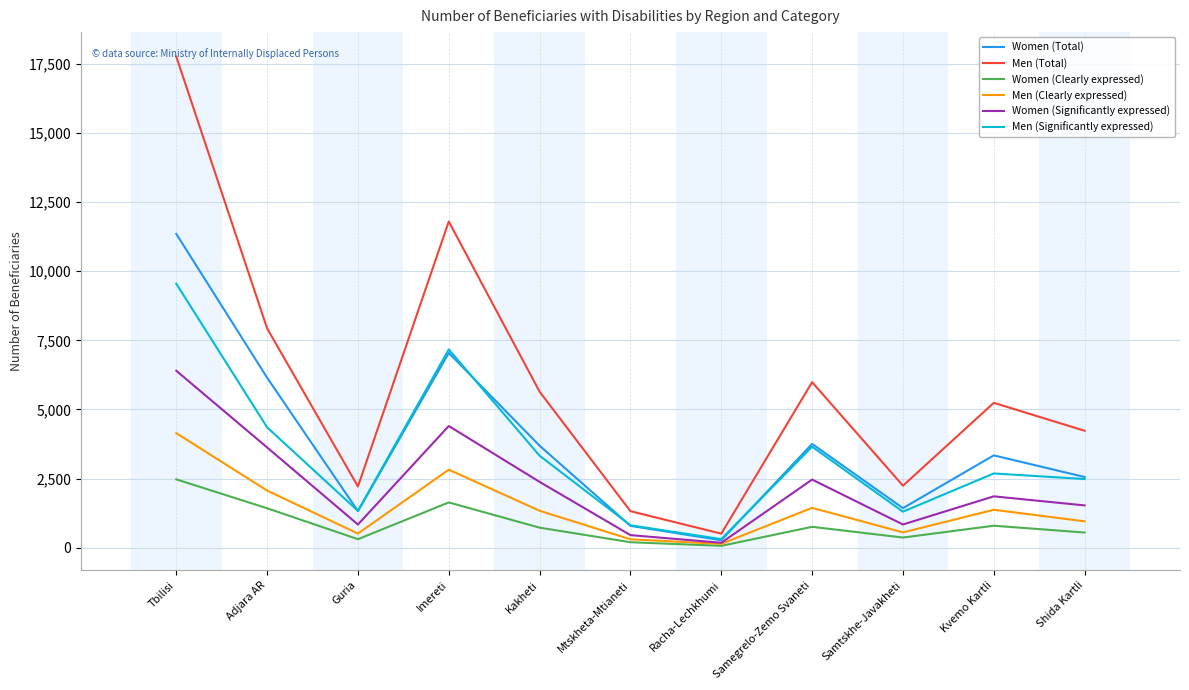

The value of Men (Clearly expressed) at Shida Kartli is 953. True or false?

True